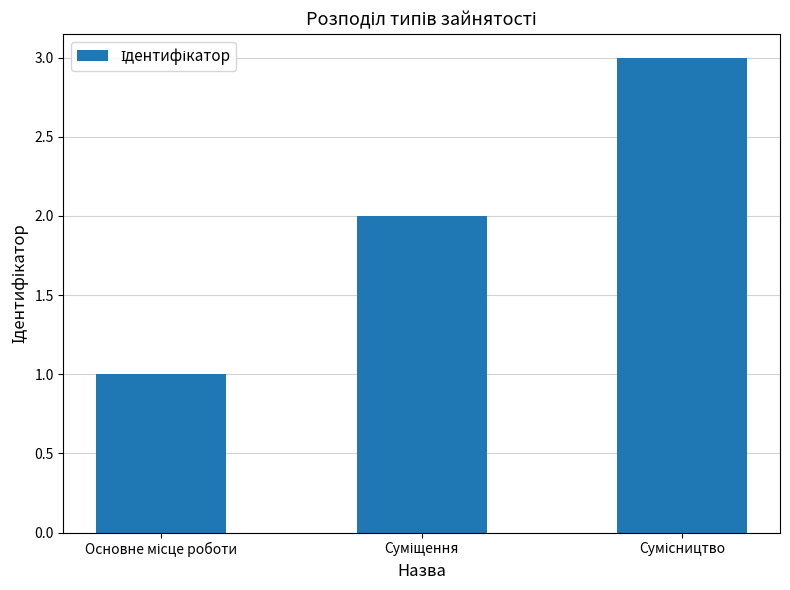

What is the average value?

2